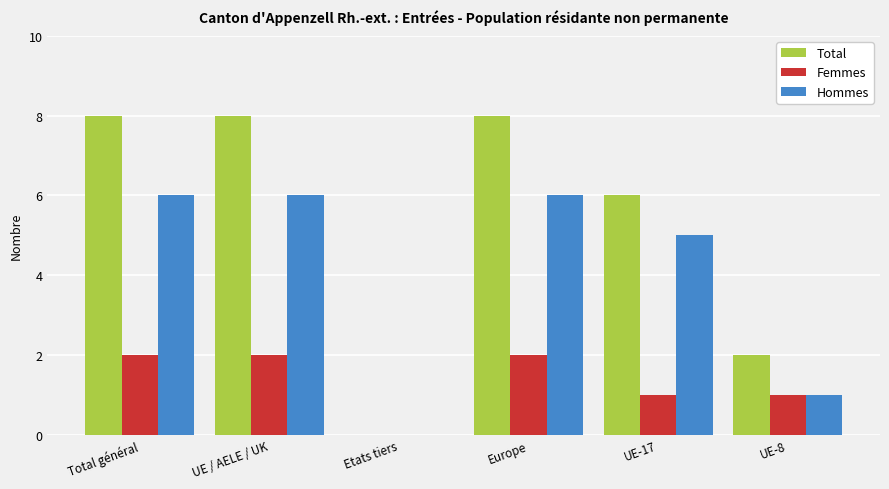

Which series has the largest total across all categories?

Total